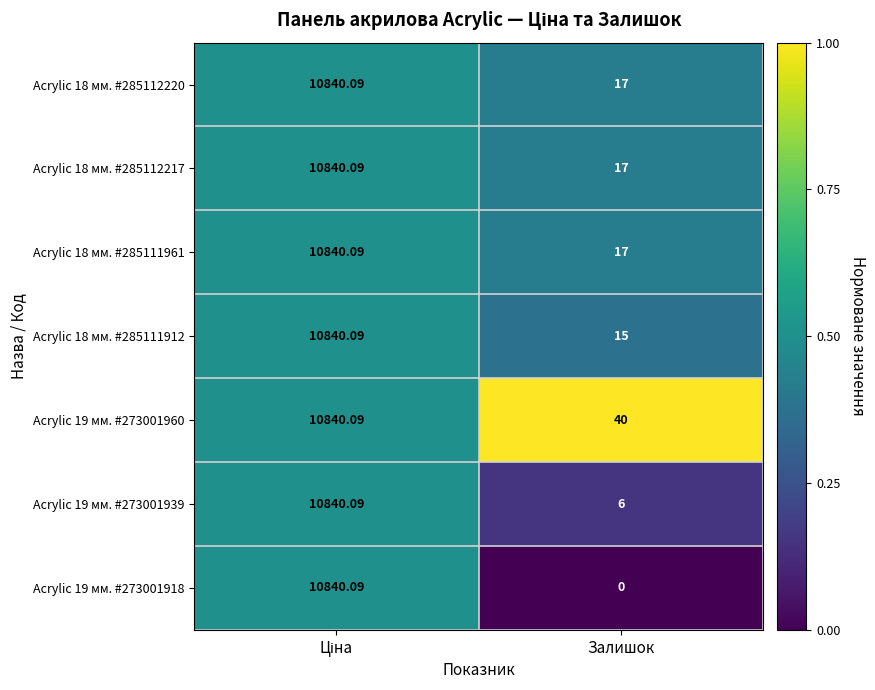

At which label does Acrylic 19 мм. #273001918 reach its minimum?

Залишок